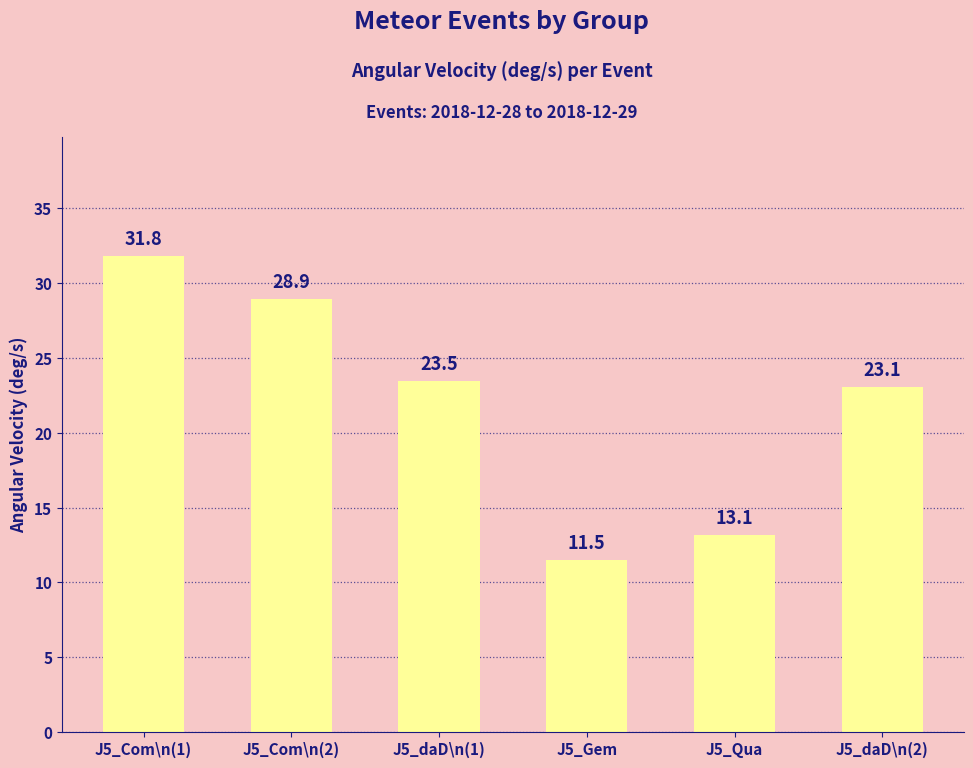

How many values exceed 23?

4